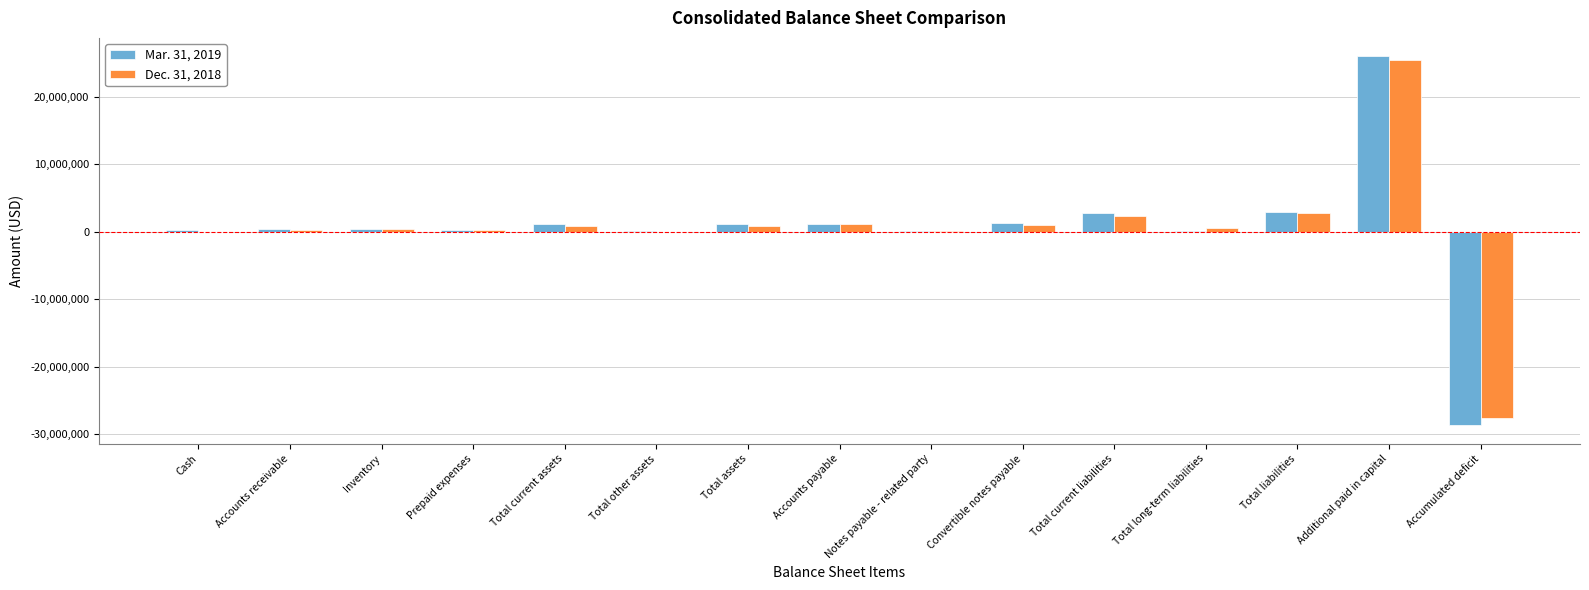

Is it true that Mar. 31, 2019 equals -13670012 at Accumulated deficit?

False